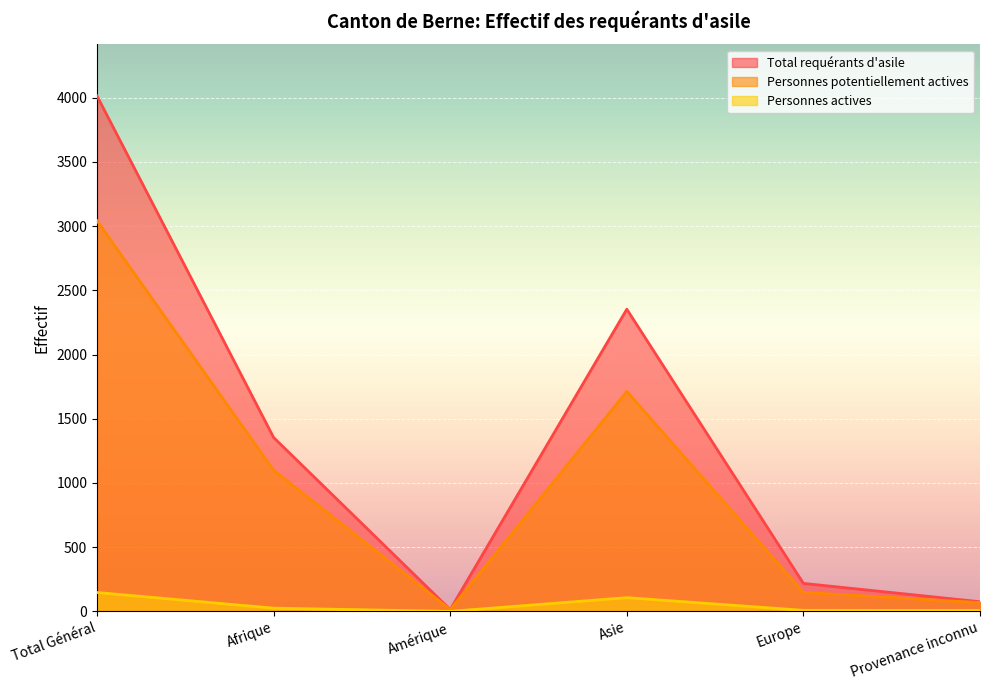

Where does the Personnes actives series first go above 25?

Total Général